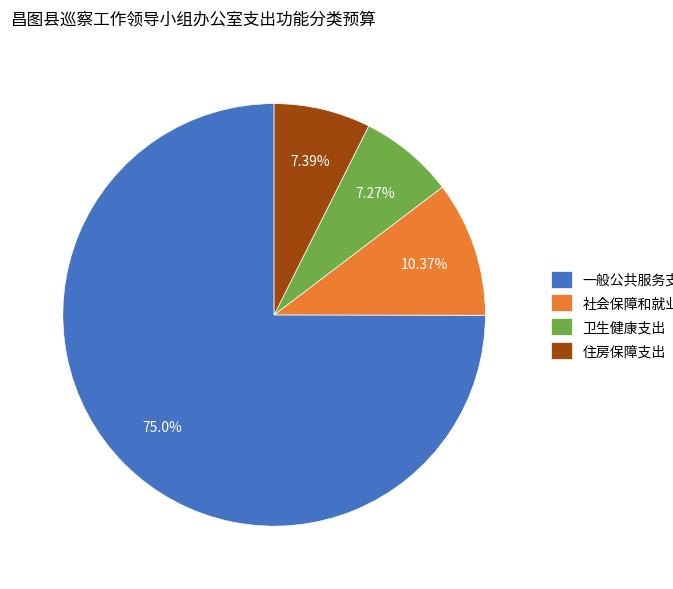

To the nearest percent, what percentage of the pie is 卫生健康支出?

7%